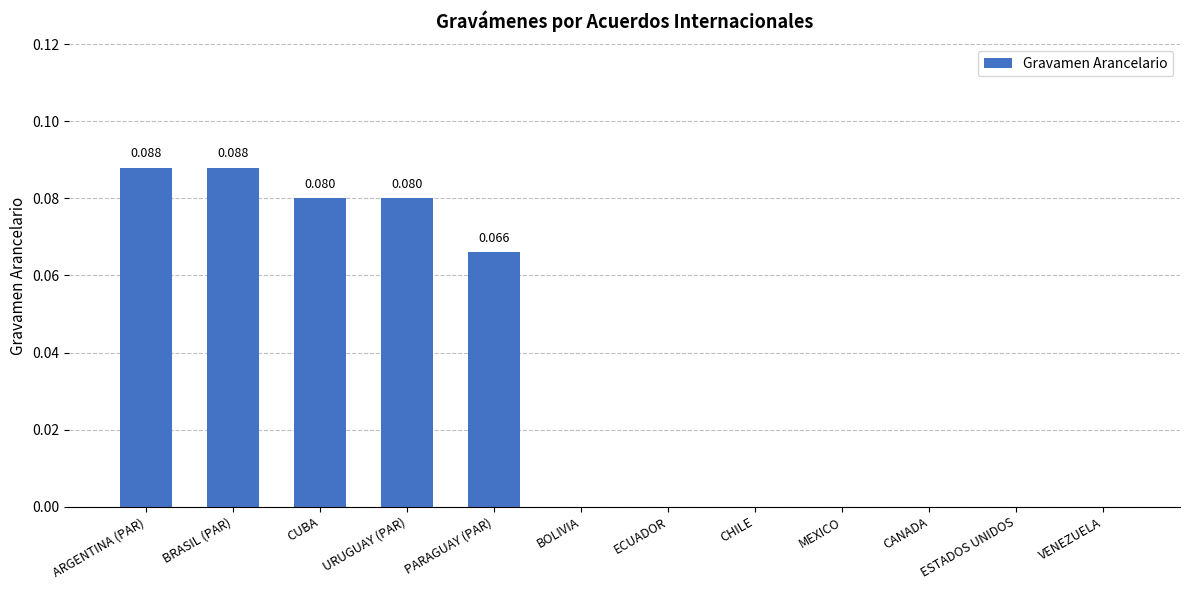

Count the values in the range 0 to 1.

12